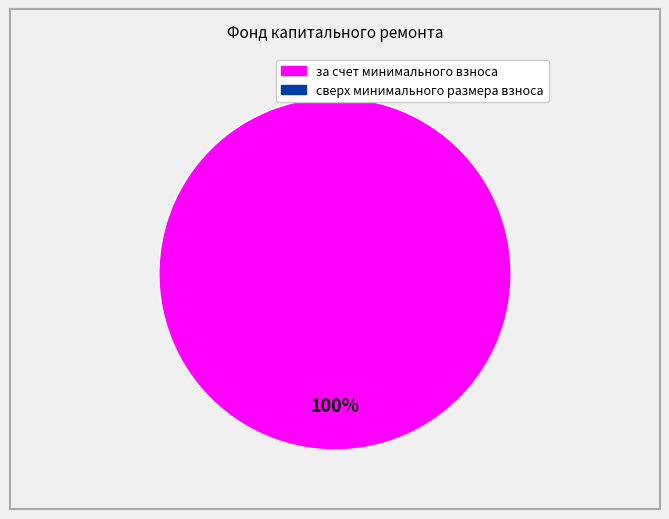

Is there any slice that represents more than half of the pie?

Yes